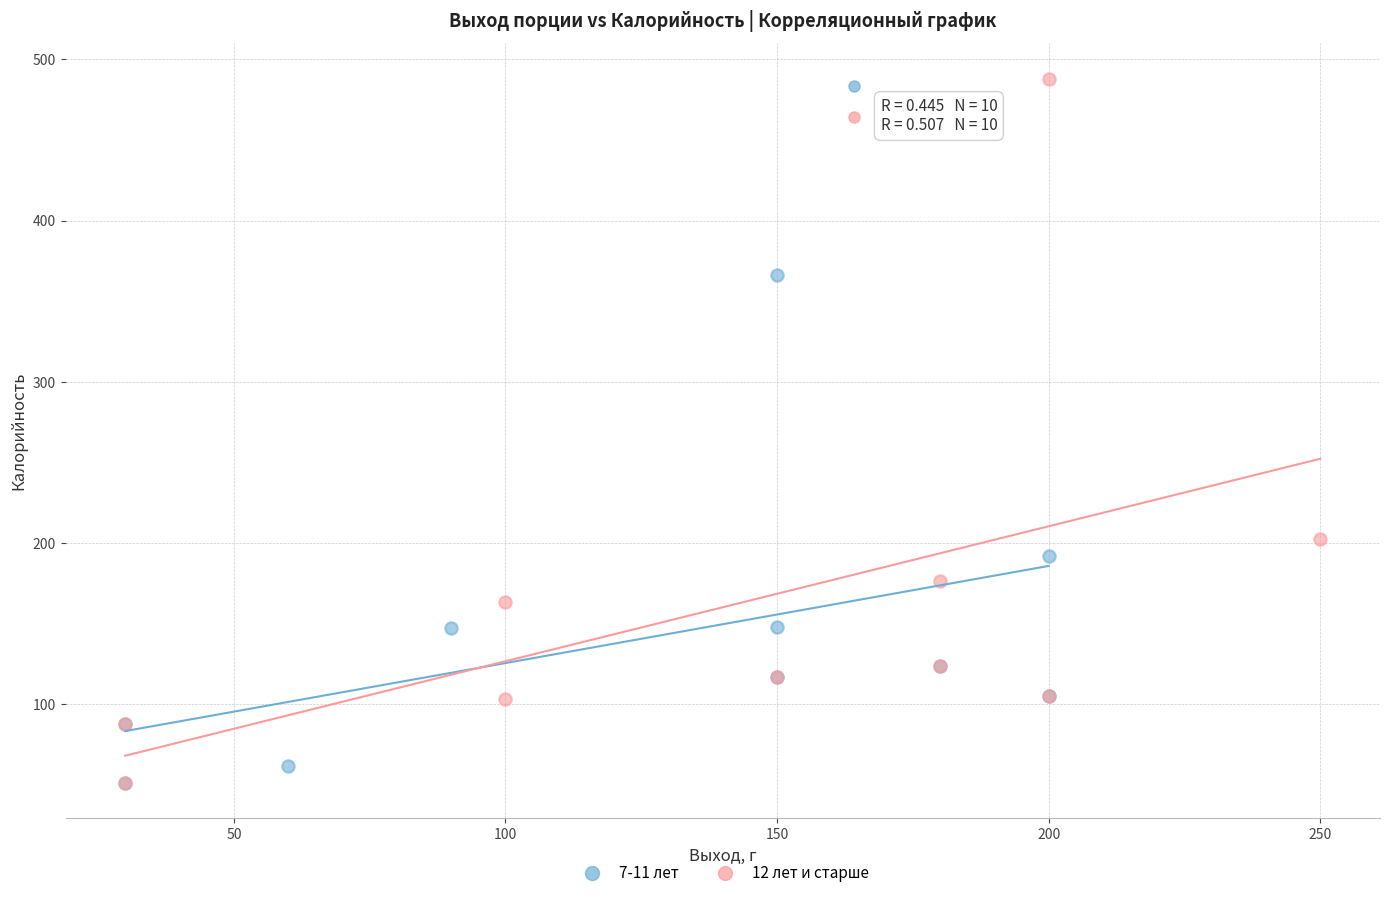

Which series has the largest Y range (max minus min)?

12 лет и старше